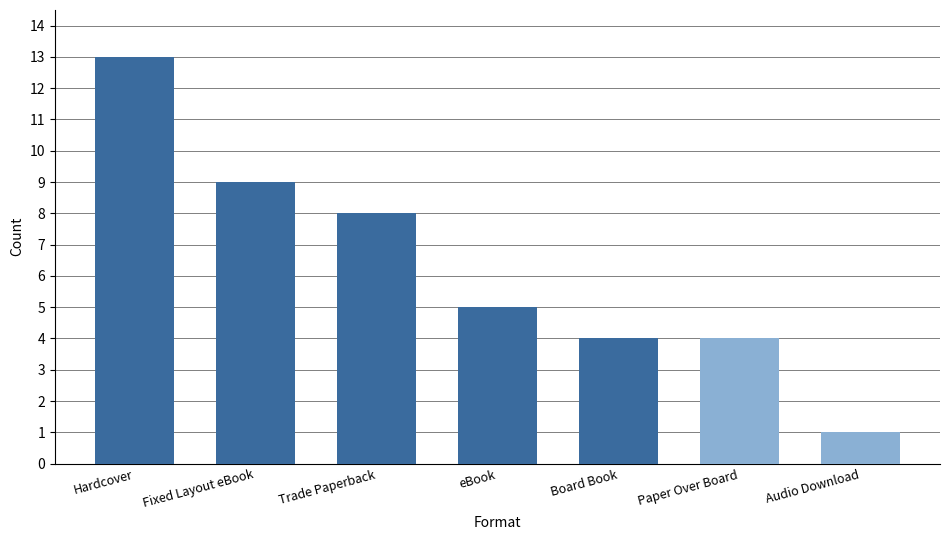

What is the difference between the maximum and minimum values?

12